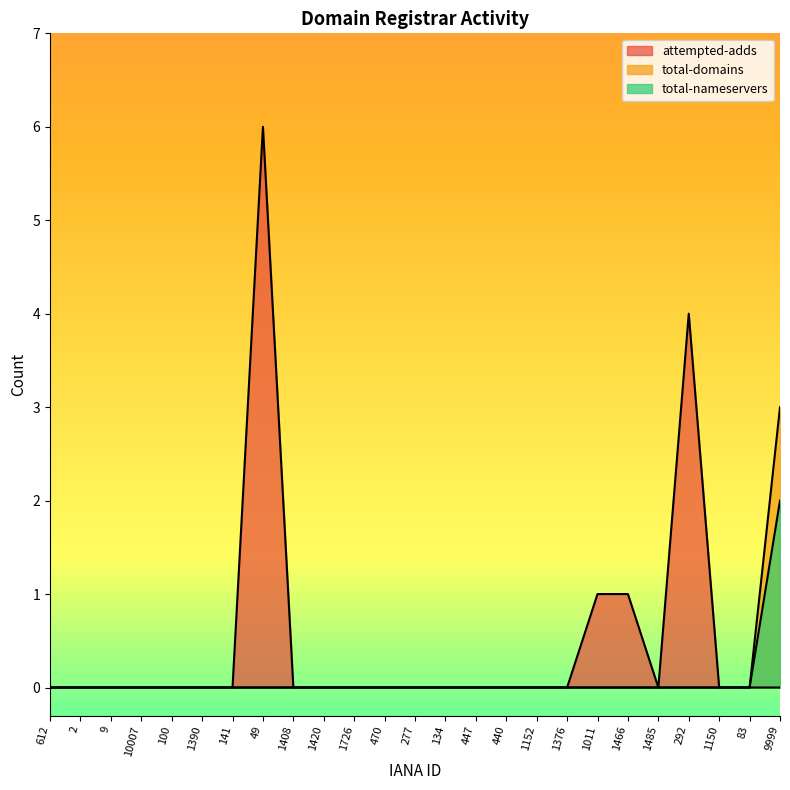

True or false: attempted-adds and total-domains intersect in this chart.

False